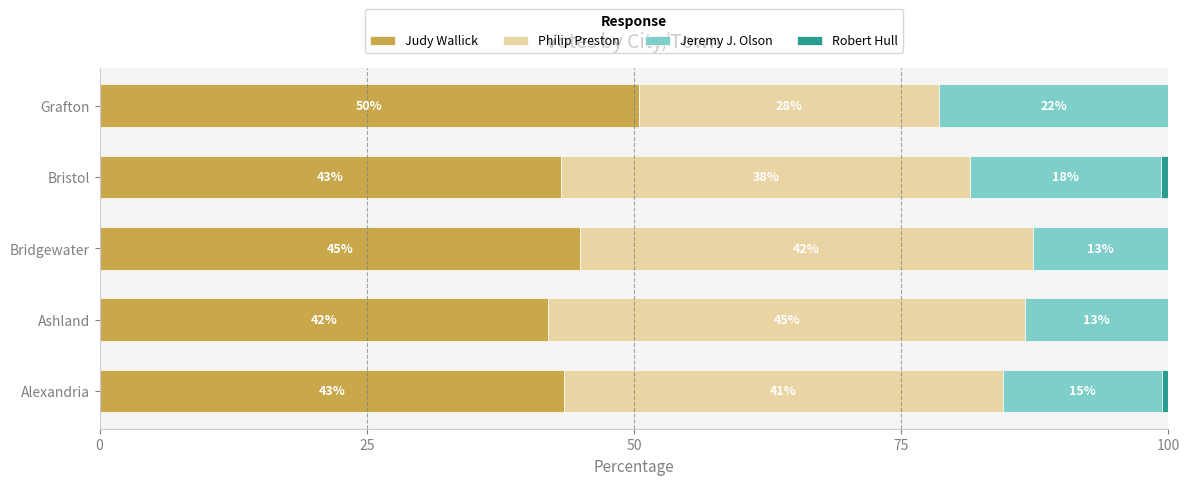

At which label is Judy Wallick closest to 46?

Bridgewater